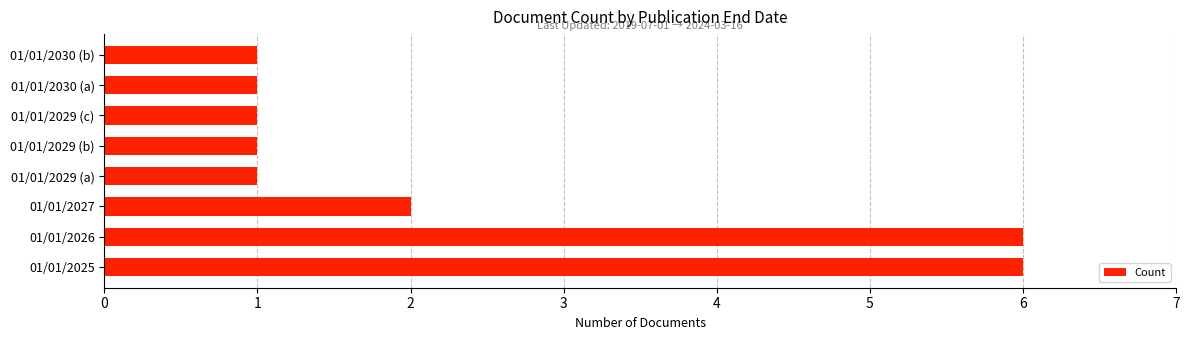

Where is the data nearest to the value 3?

01/01/2027